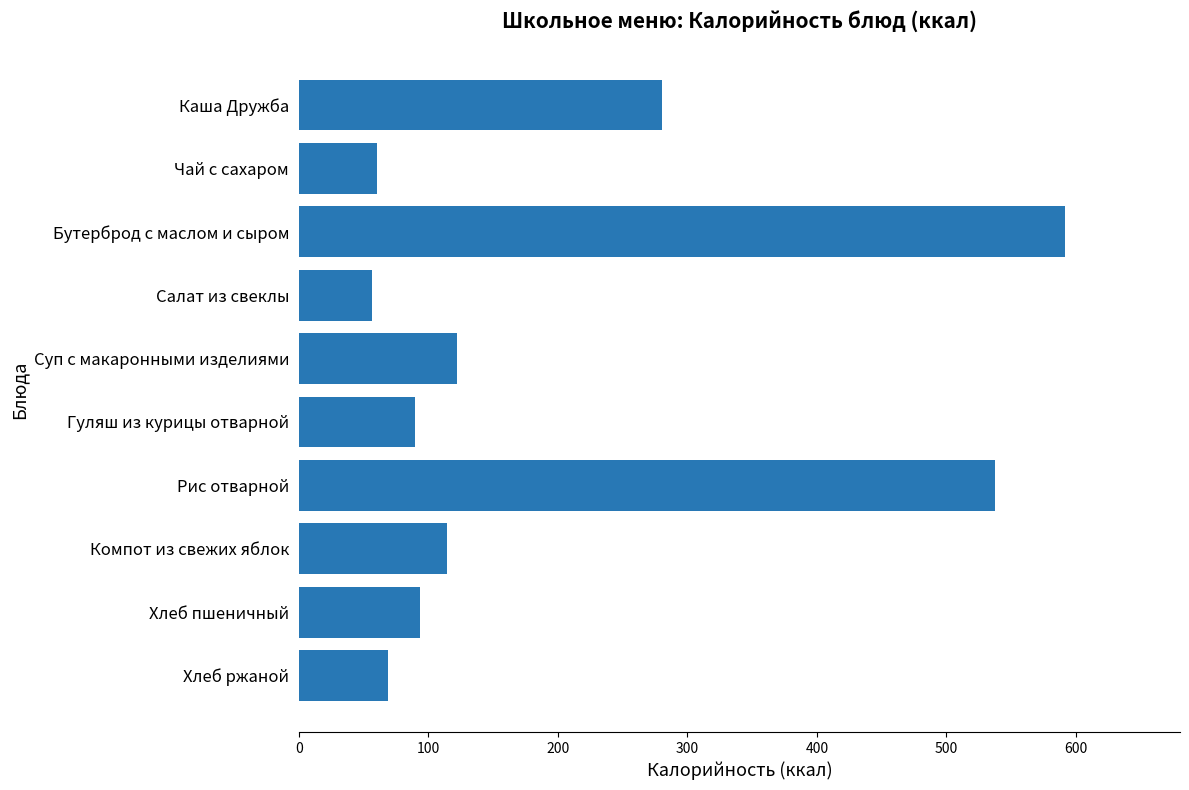

Read the value at Компот из свежих яблок.

114.6